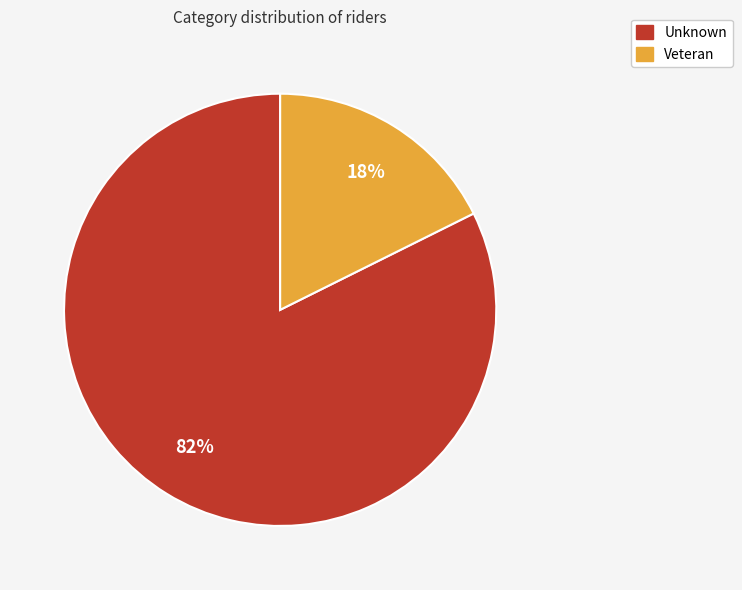

How many segments does this pie chart have?

2